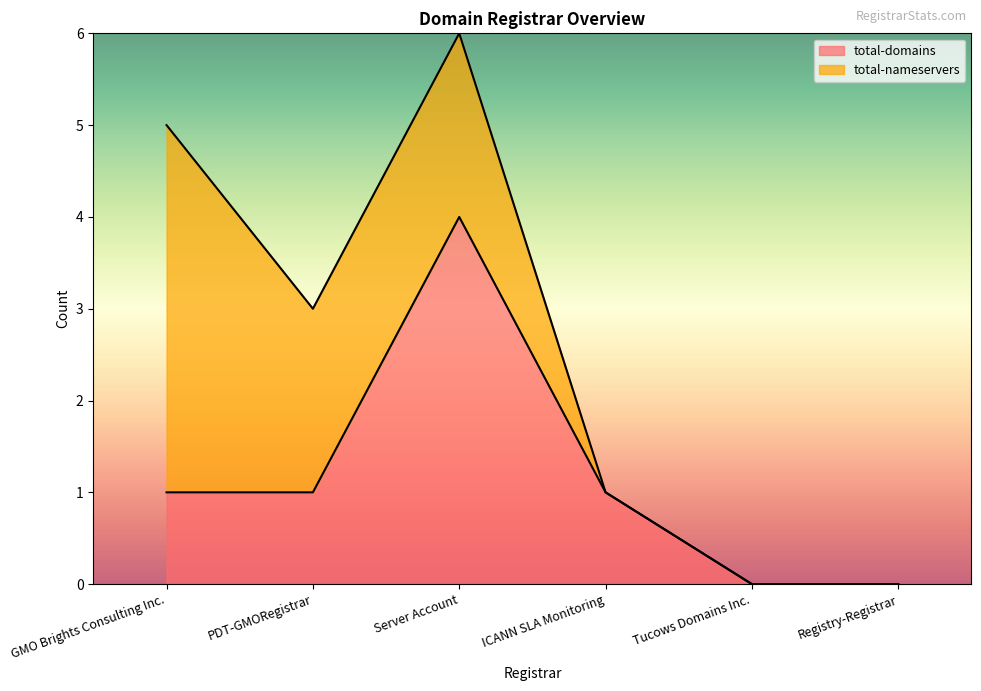

What is the label of the 2nd point from the left?

PDT-GMORegistrar